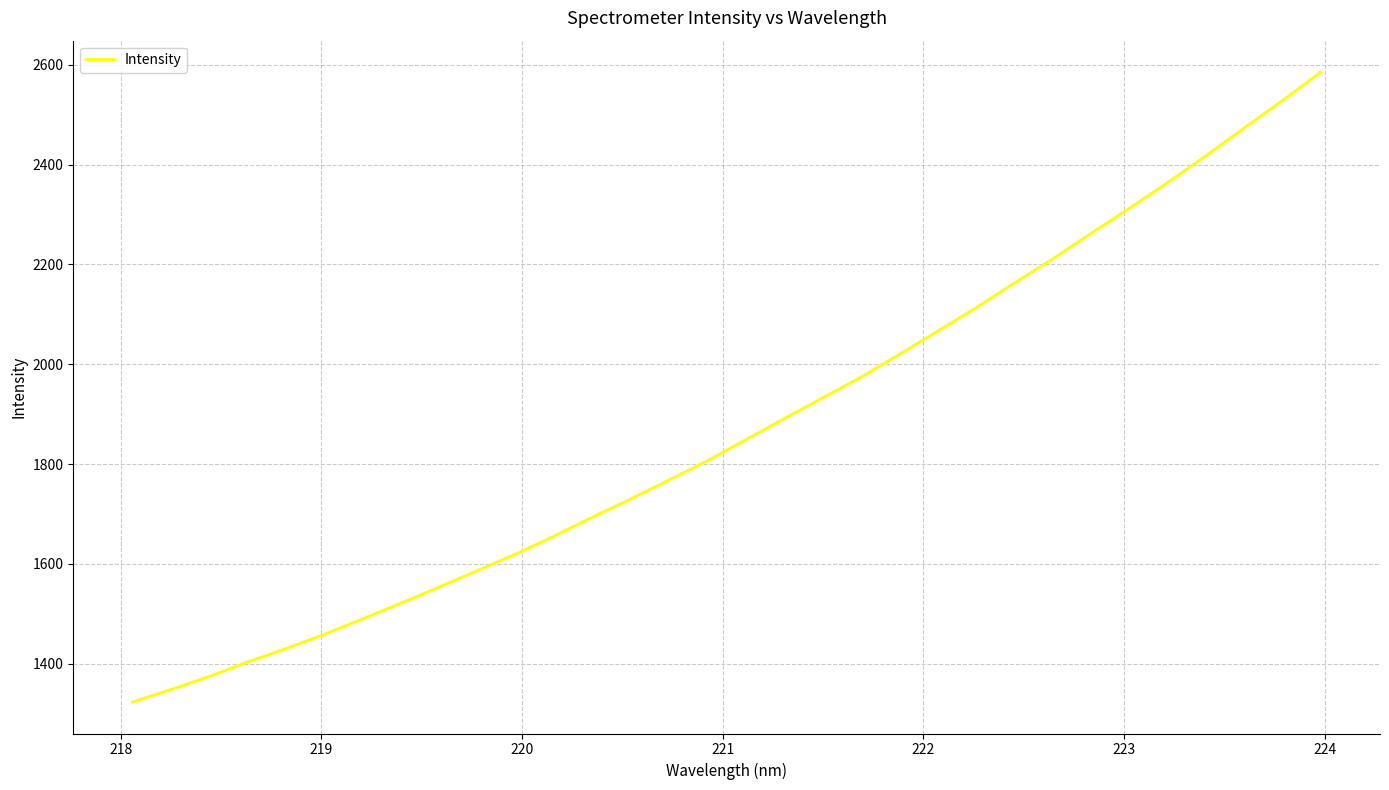

What is the smallest value displayed?

1322.9